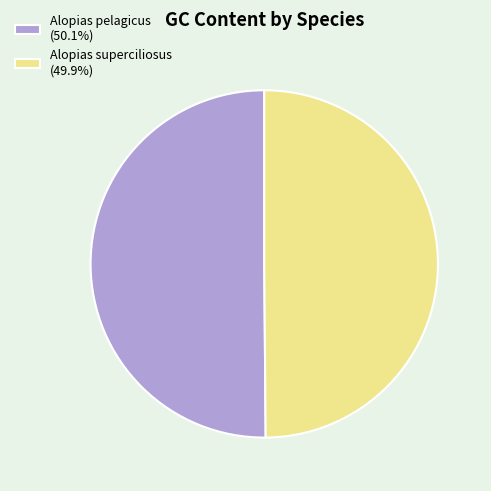

Approximately how many times larger is the value at Alopias pelagicus (50.1%) compared to Alopias superciliosus (49.9%)?

1.0